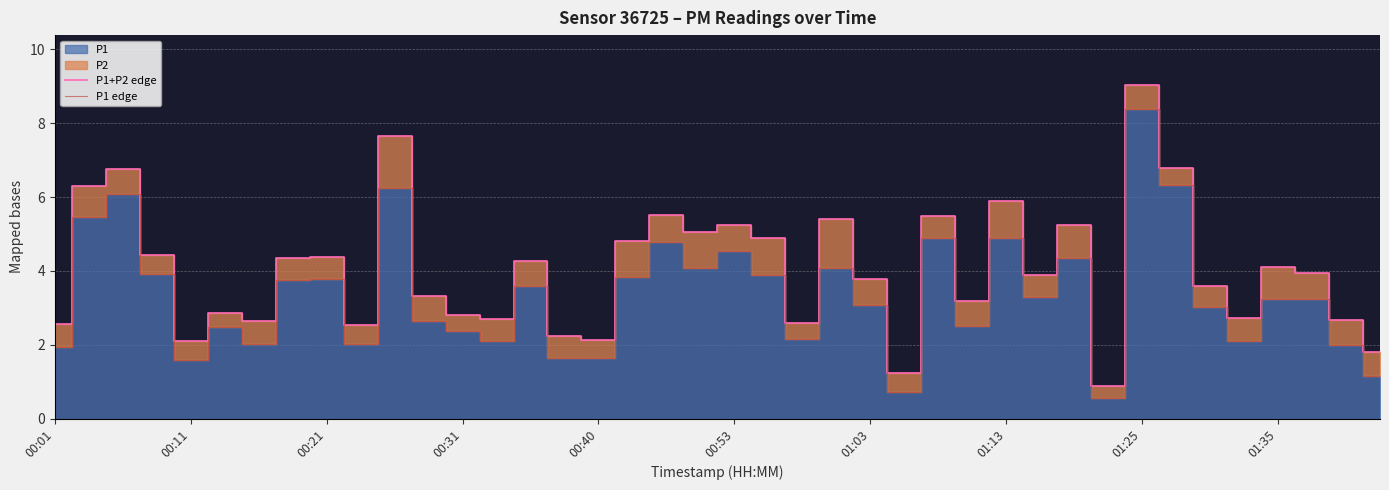

What is the difference between the second highest and second lowest values in the P1 edge series?

5.6